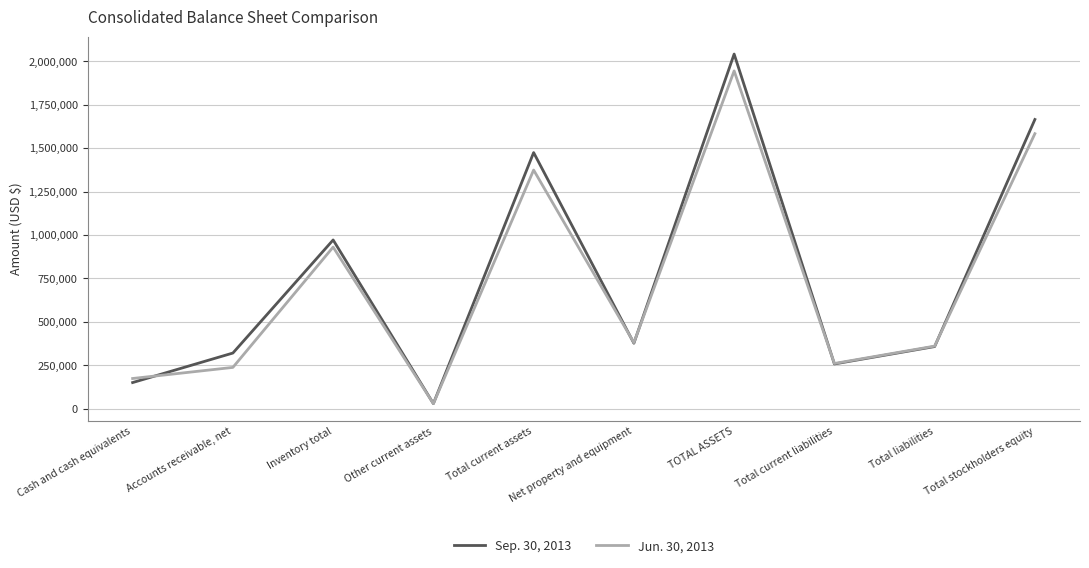

At how many categories does at least one series exceed 1044630?

3